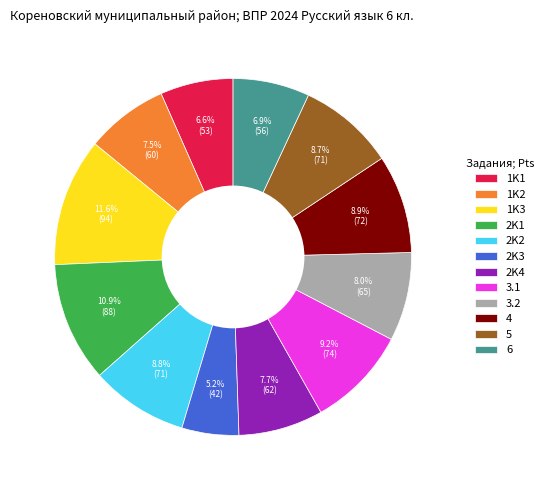

What is the smallest slice in the pie chart?

2K3